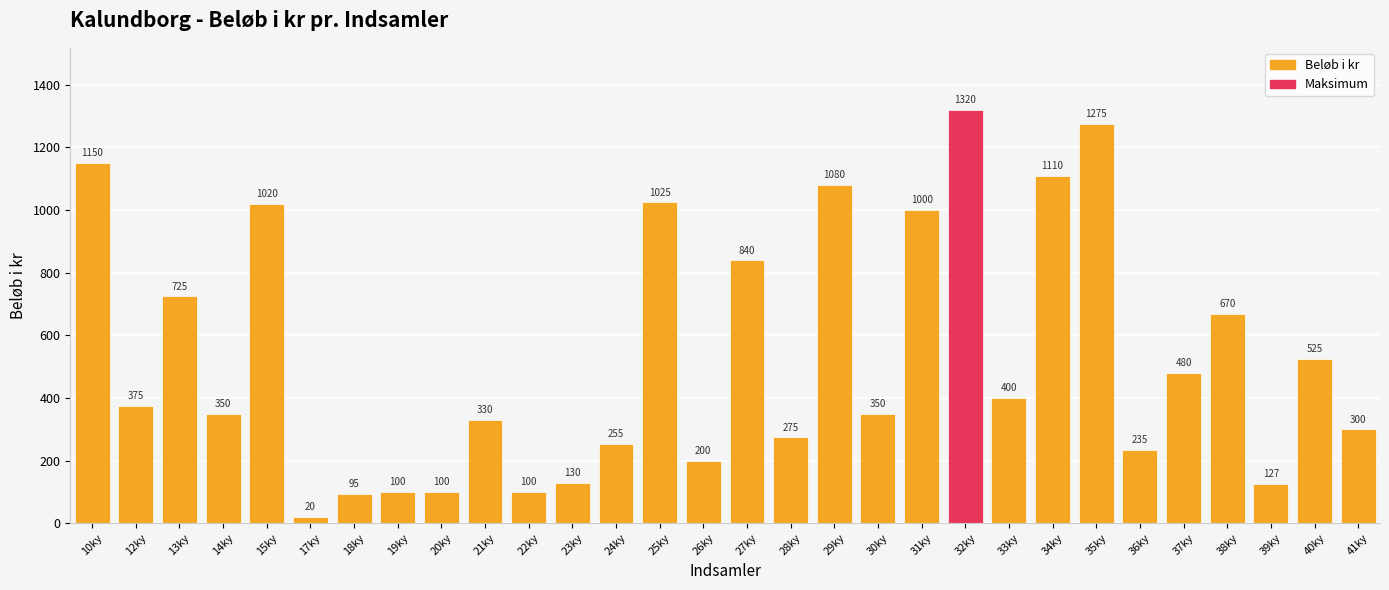

Are the bars horizontal?

No